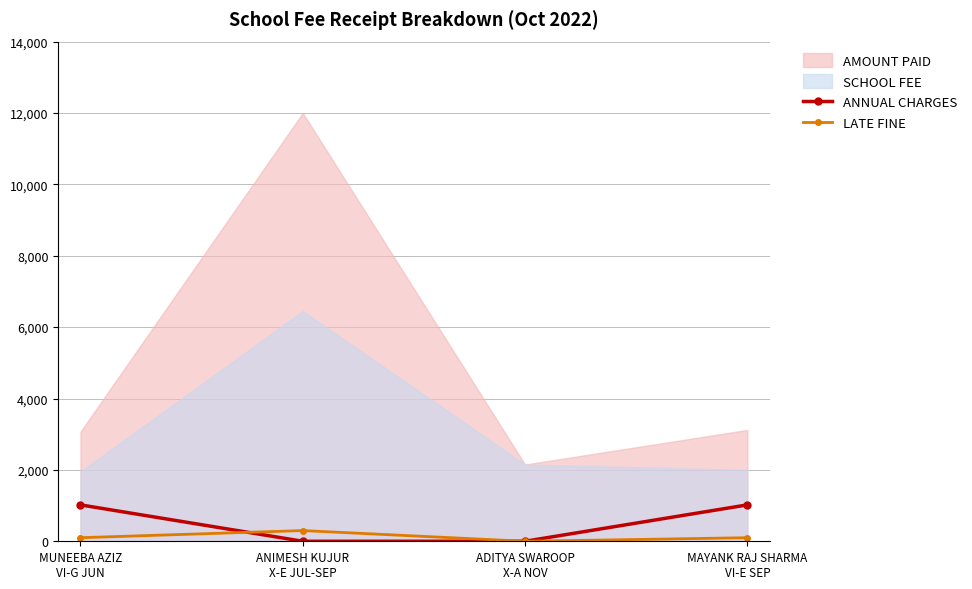

What position from the left is MAYANK RAJ SHARMA
VI-E SEP?

4